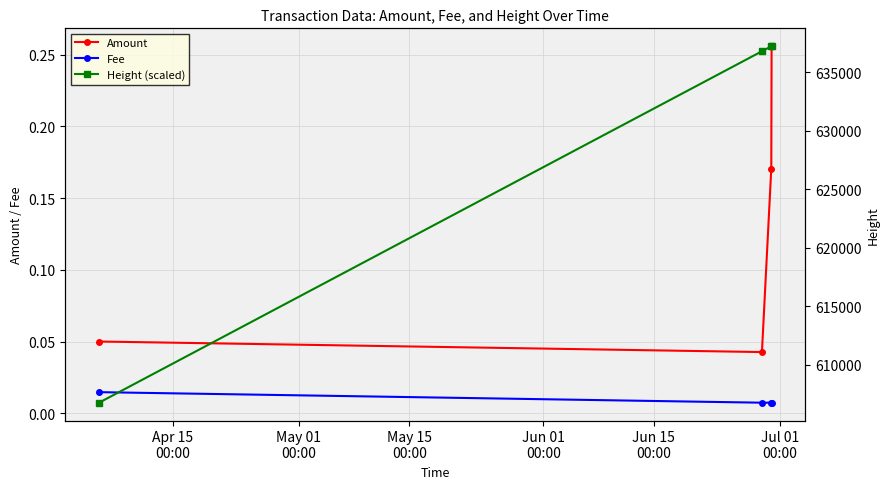

At how many categories does at least one series exceed 142209?

4